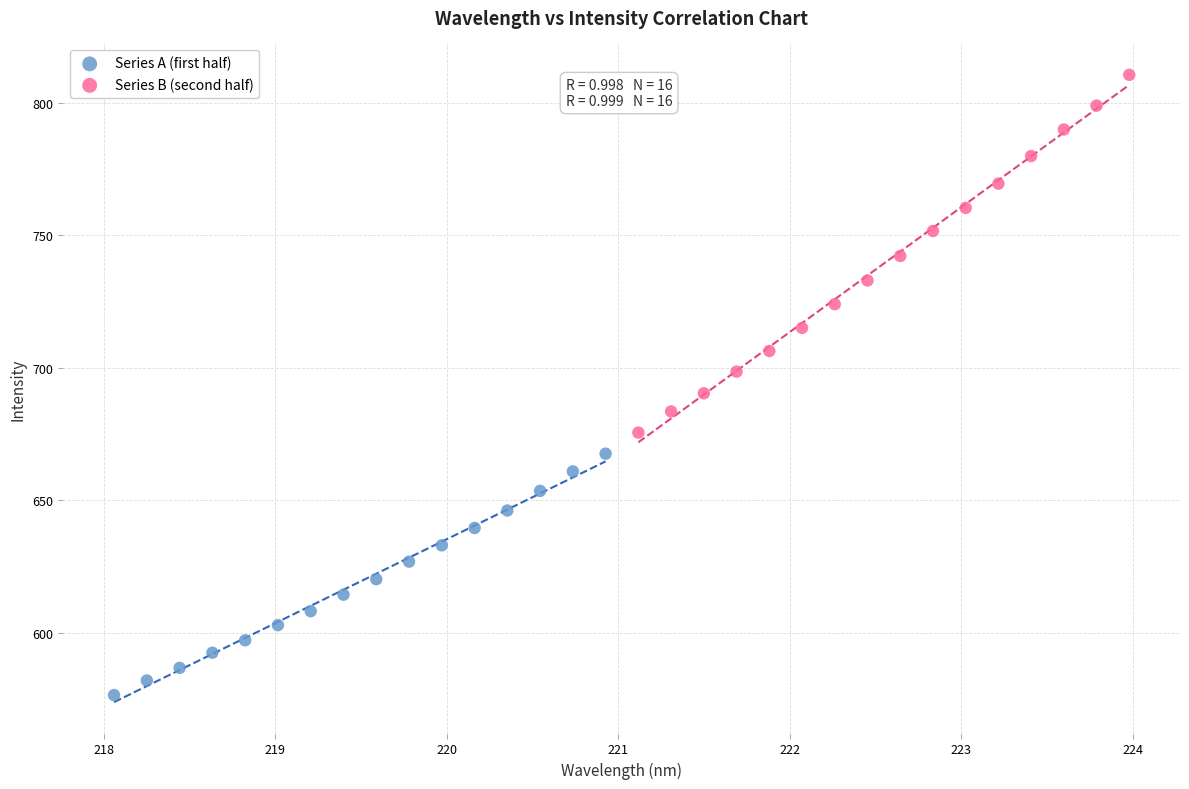

Which series contains the lowest Y value?

Series A (first half)